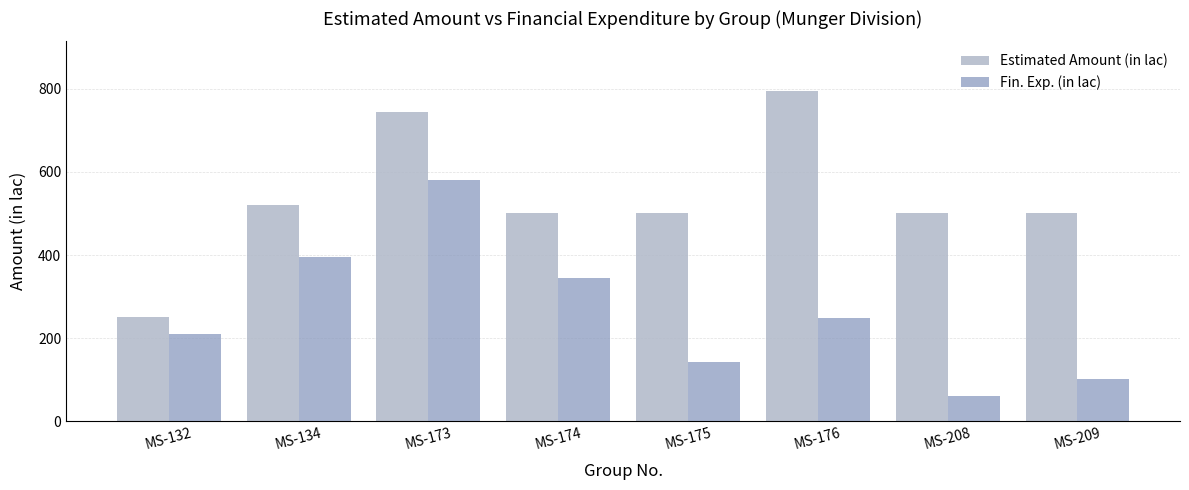

At which label is Fin. Exp. (in lac) closest to 320?

MS-174